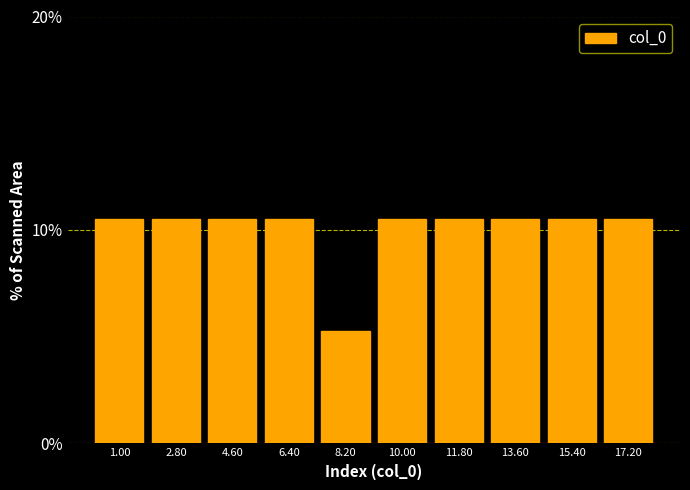

Reading left to right, list all the values displayed in this chart.

1.00=10.5	2.80=10.5	4.60=10.5	6.40=10.5	8.20=5.3	10.00=10.5	11.80=10.5	13.60=10.5	15.40=10.5	17.20=10.5